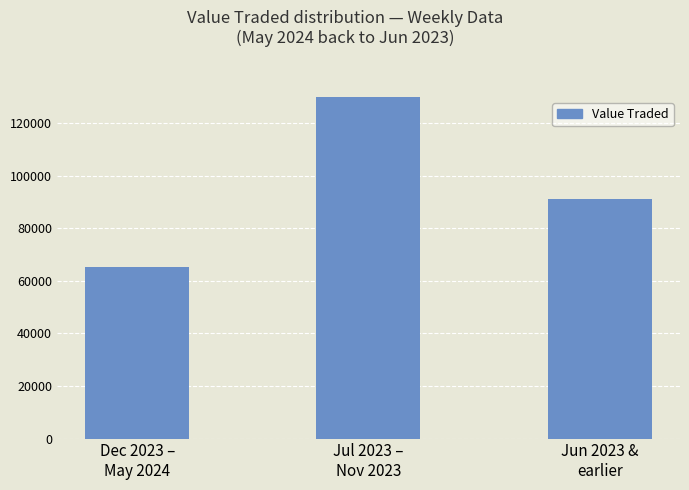

Does the chart contain any negative values?

No